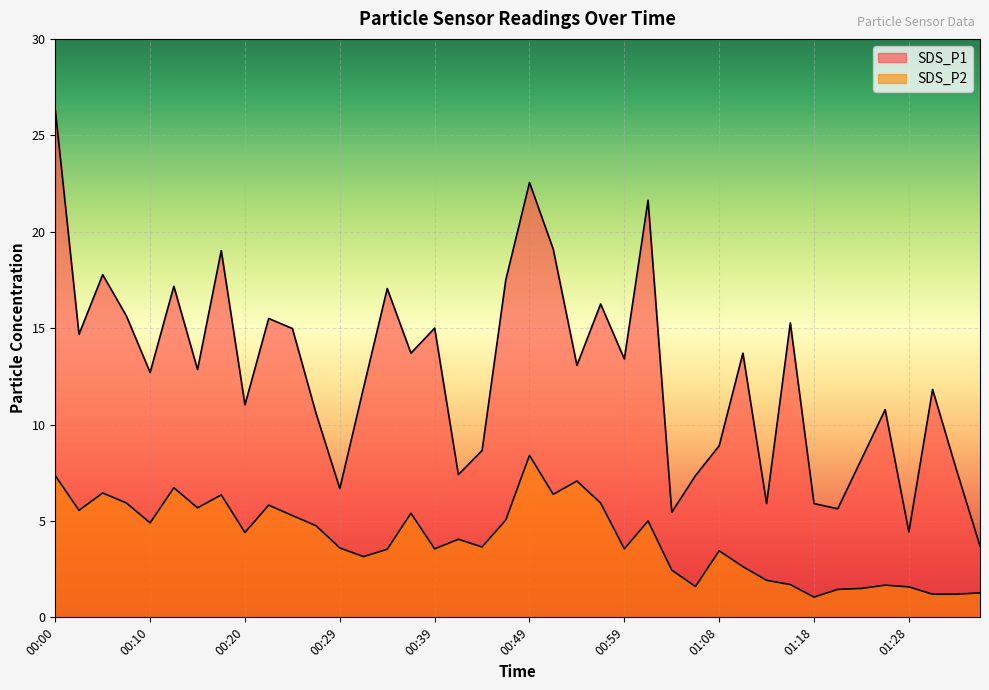

At how many categories does at least one series exceed 1?

40